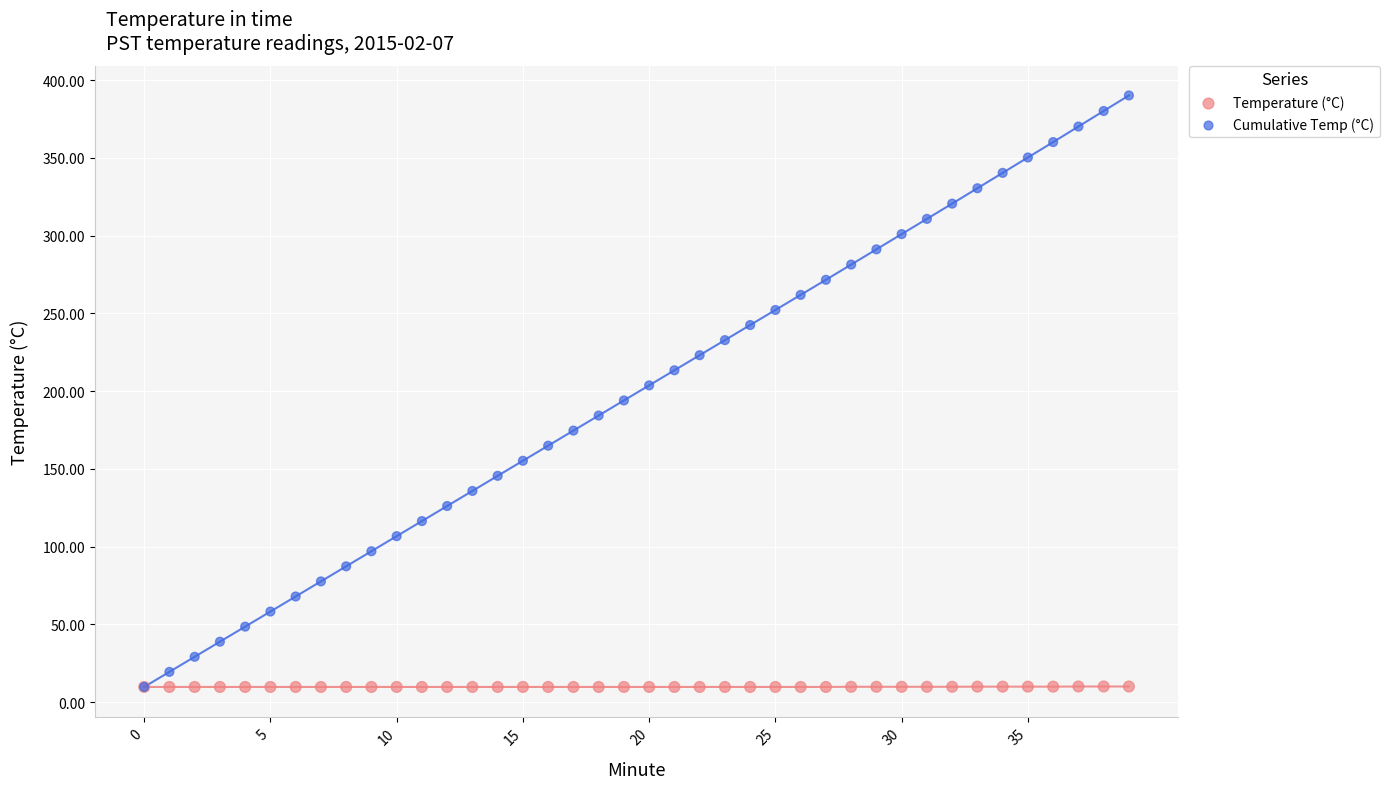

Which series contains the highest Y value?

Cumulative Temp (°C)